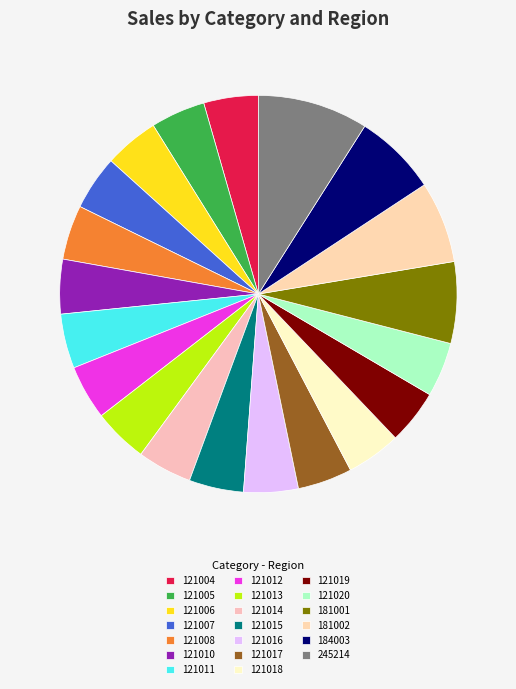

Which slice is the smallest?

121004